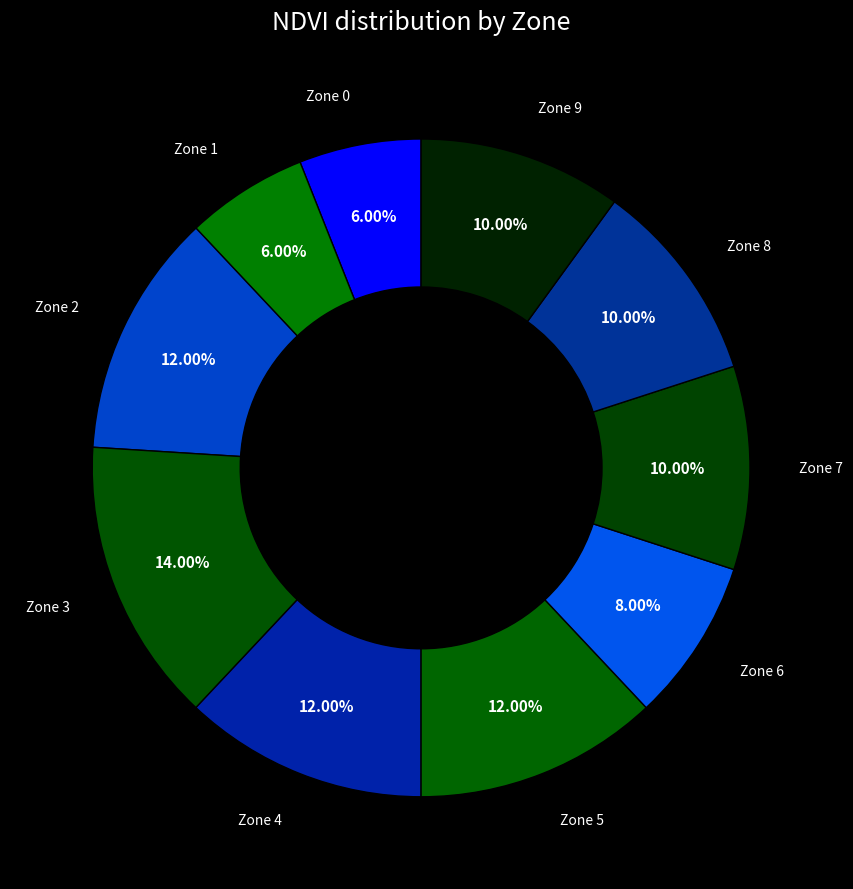

To the nearest percent, what is the combined percentage of Zone 3 and Zone 5?

26%